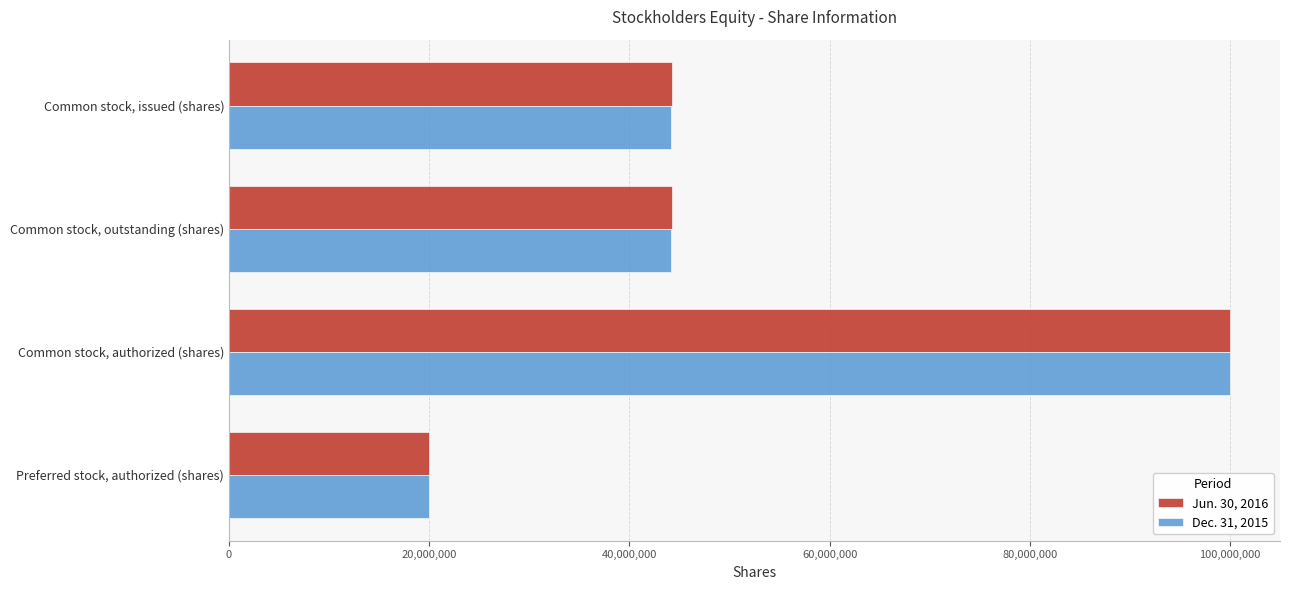

What is the highest value of the Dec. 31, 2015 series?

100000000